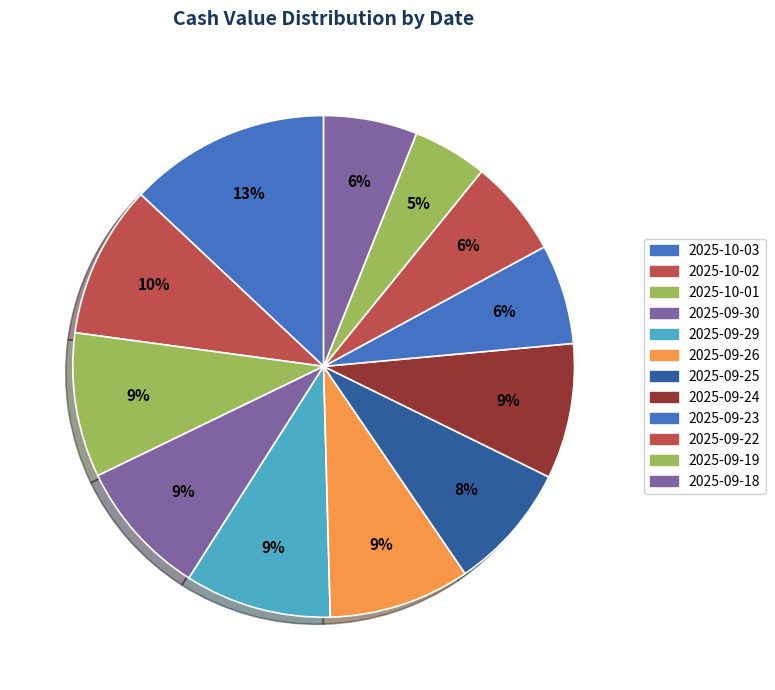

To the nearest percent, what is the difference between the 2025-10-01 and 2025-09-25 slice percentages?

1%